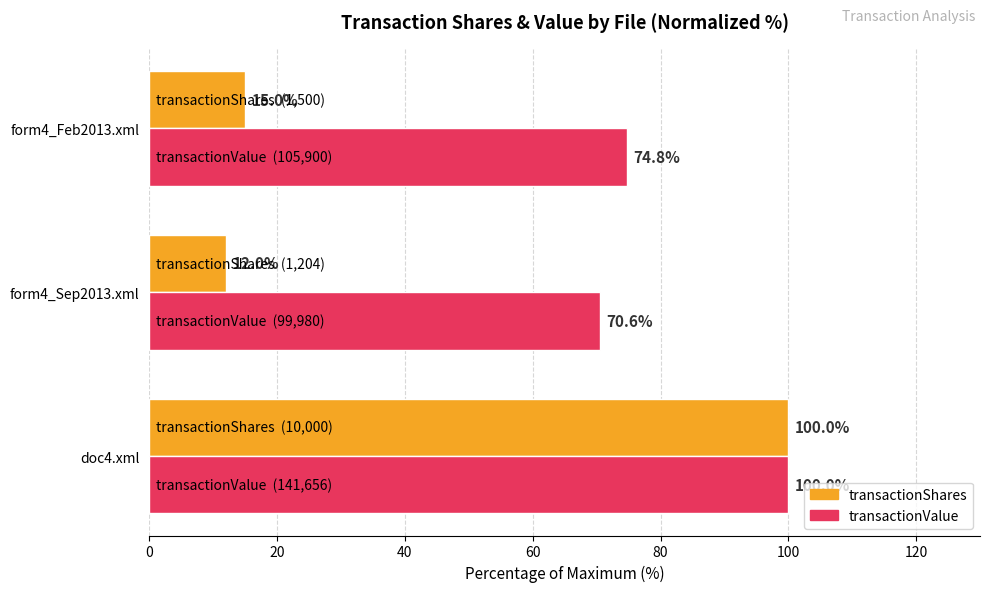

At how many categories does at least one series exceed 26?

3